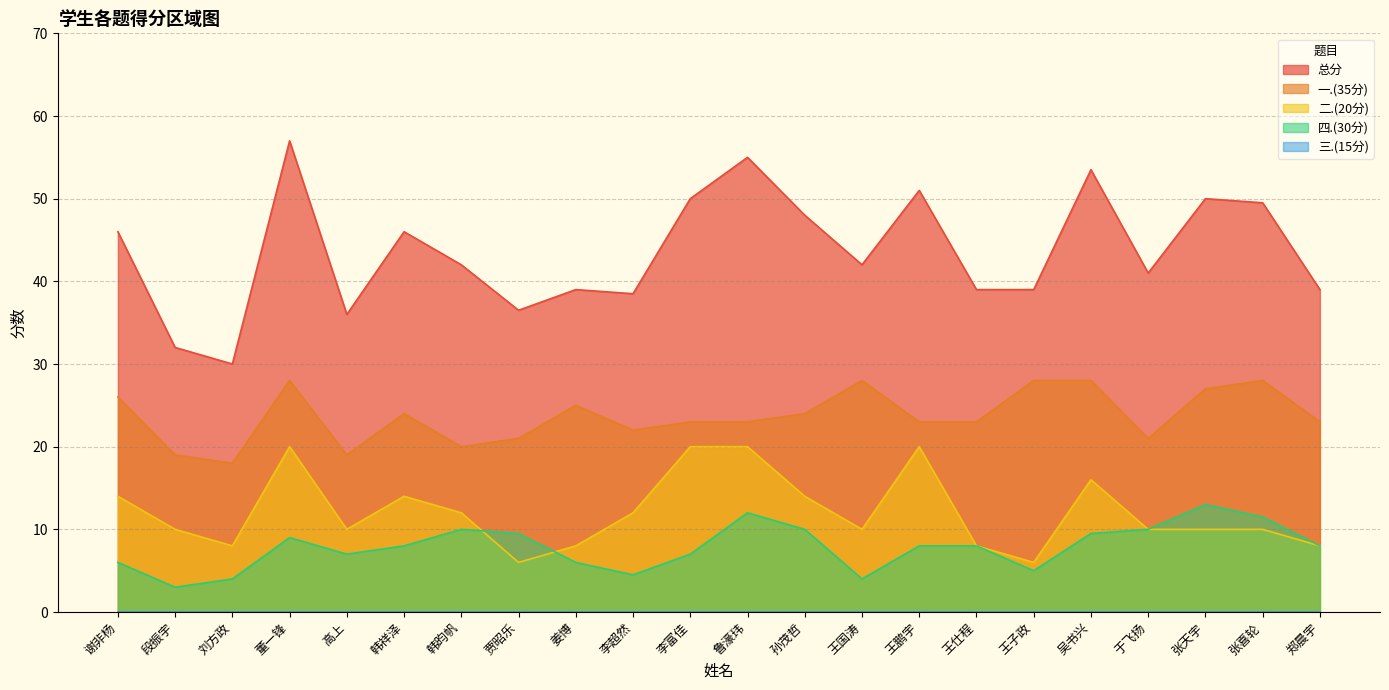

What is the label of the 21st point from the left?

张喜轮